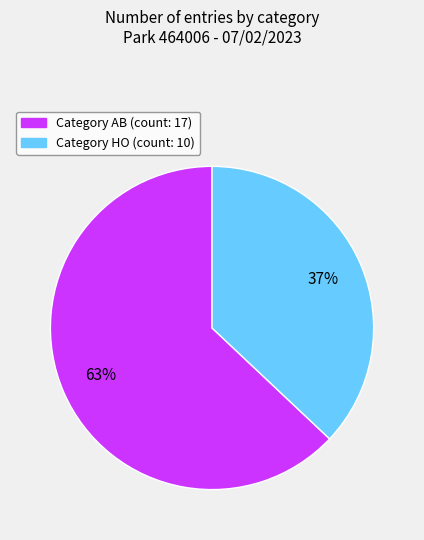

To the nearest percent, what is the average slice percentage?

50%